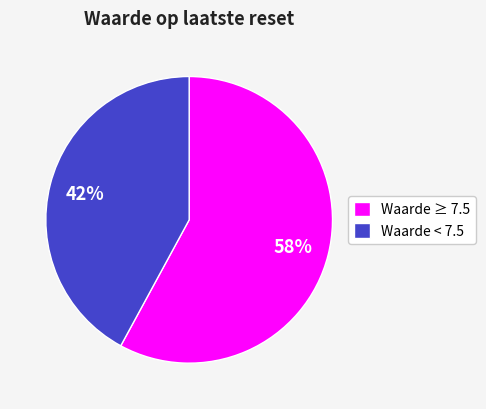

To the nearest percent, what percentage of the pie is Waarde < 7.5?

42%